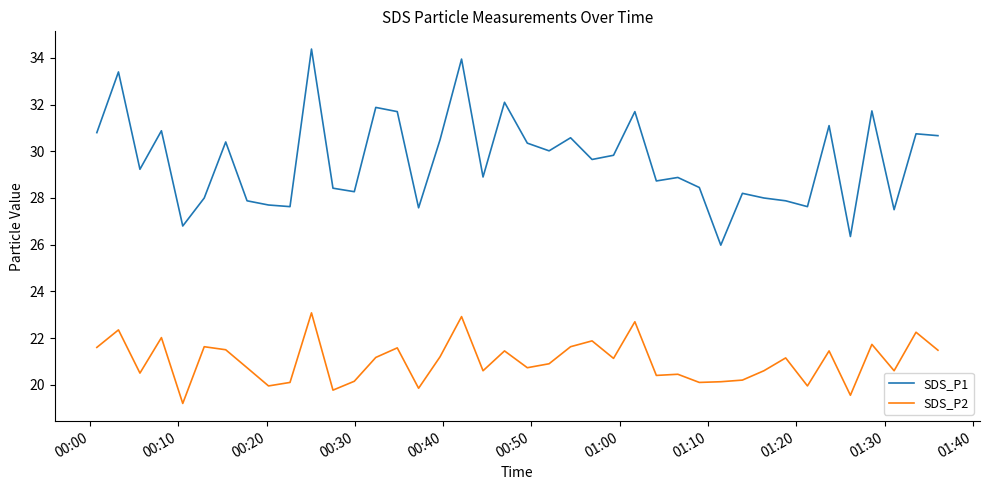

Which series has the largest range (max minus min)?

SDS_P1